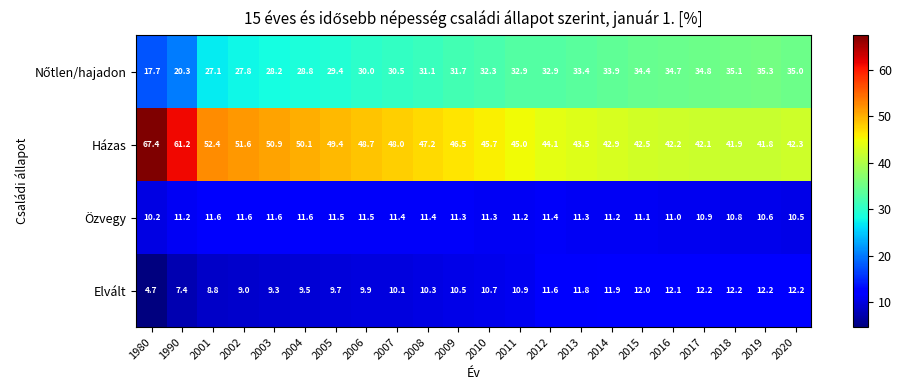

What is the sum of the Özvegy values at 2007 and 2017?

22.3